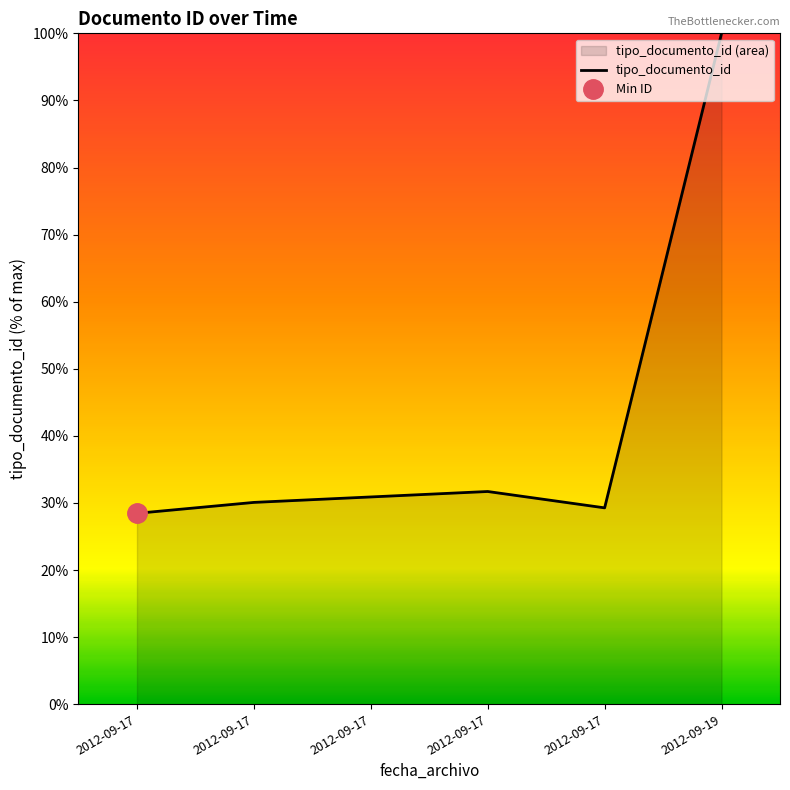

Rank the categories by value from highest to lowest.

2012-09-19, 2012-09-17, 2012-09-17, 2012-09-17, 2012-09-17, 2012-09-17